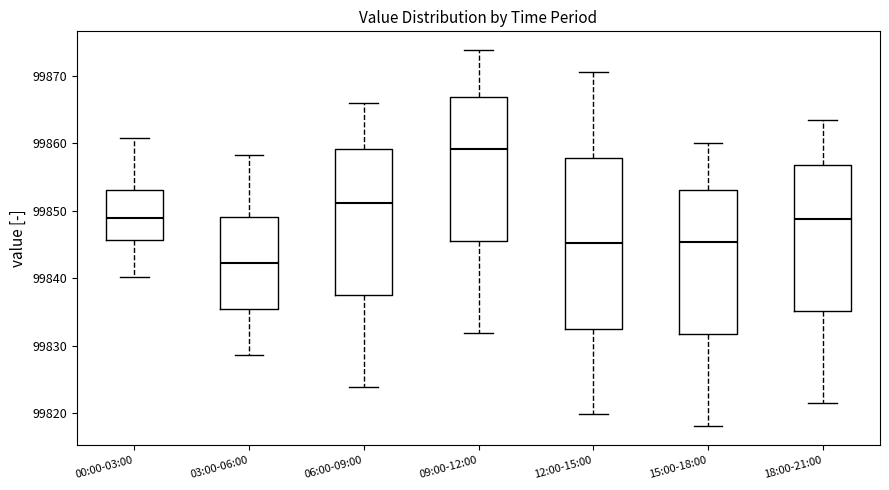

Reading left to right, read every box against the y-axis: the position of its median line, the range the box covers, and the ends of its whiskers. The values are not printed on the chart, so give them approximately, as read against the axis.

00:00-03:00: median 99849, box 99846 to 99853, whiskers 99840 to 99861
03:00-06:00: median 99842, box 99835 to 99849, whiskers 99829 to 99858
06:00-09:00: median 99851, box 99838 to 99859, whiskers 99824 to 99866
09:00-12:00: median 99859, box 99845 to 99867, whiskers 99832 to 99874
12:00-15:00: median 99845, box 99832 to 99858, whiskers 99820 to 99871
15:00-18:00: median 99845, box 99832 to 99853, whiskers 99818 to 99860
18:00-21:00: median 99849, box 99835 to 99857, whiskers 99822 to 99864